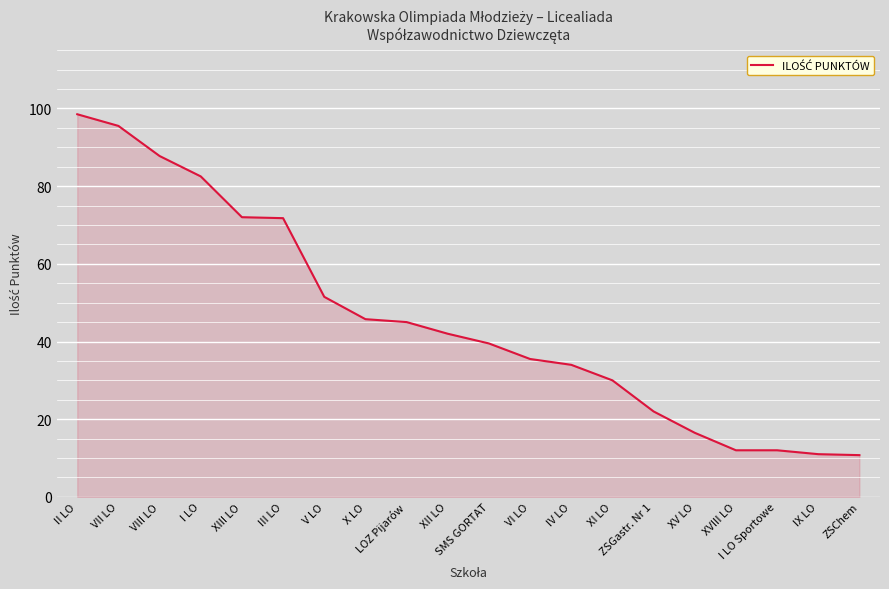

What is the maximum value shown in the chart?

98.5